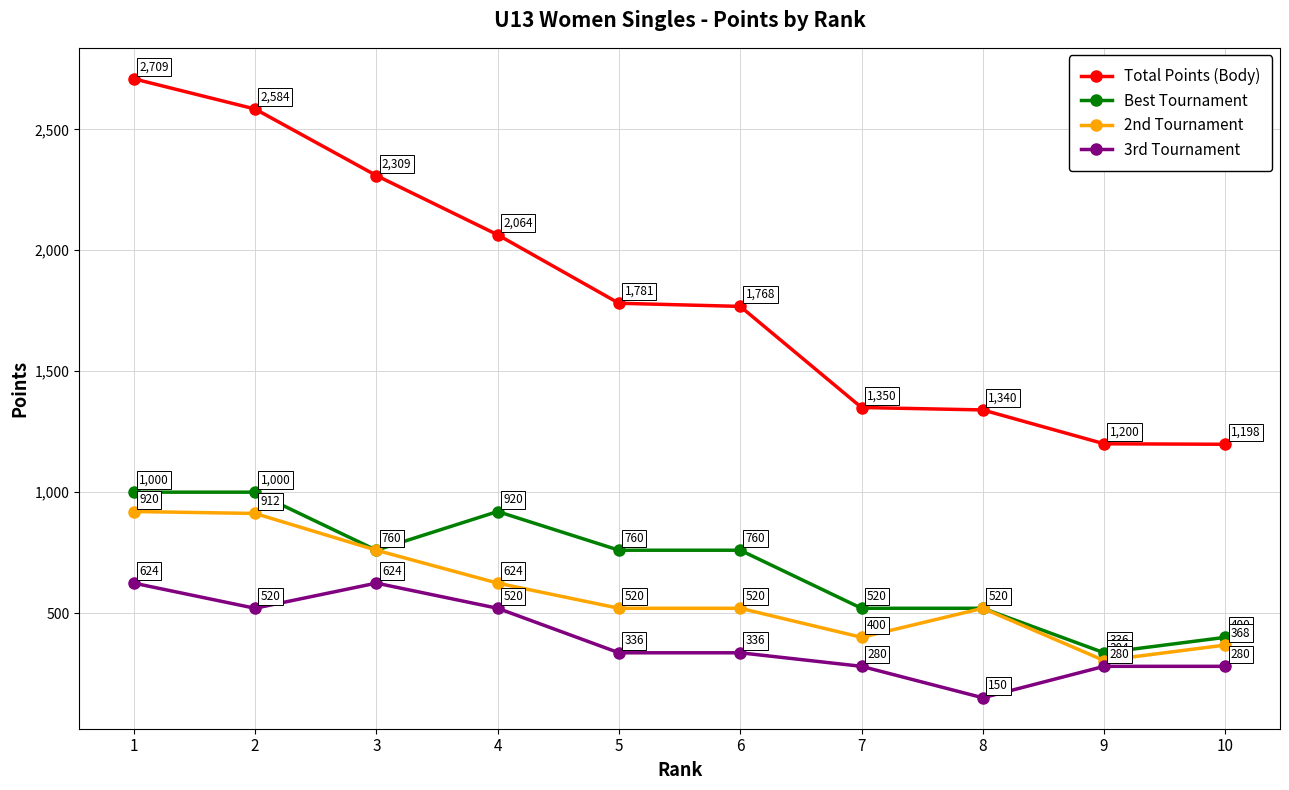

Which category has the highest value in the 2nd Tournament series?

1